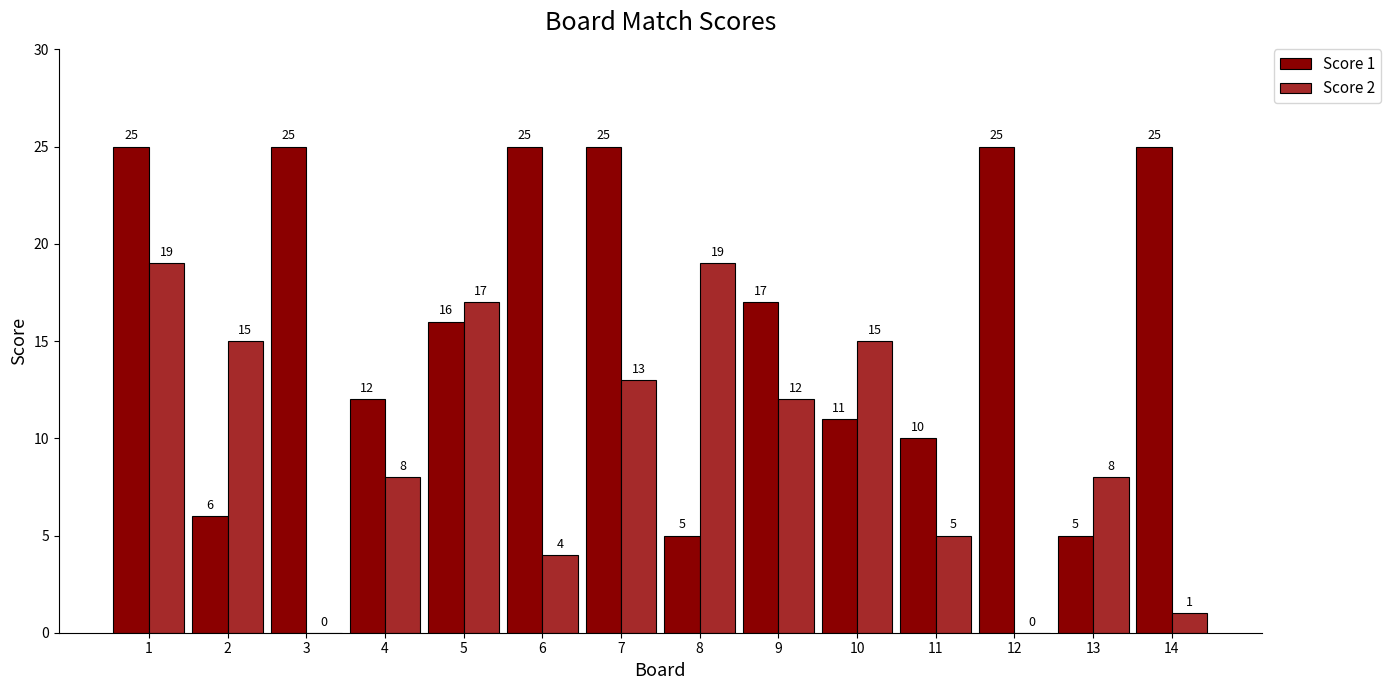

How many groups of bars are there?

14